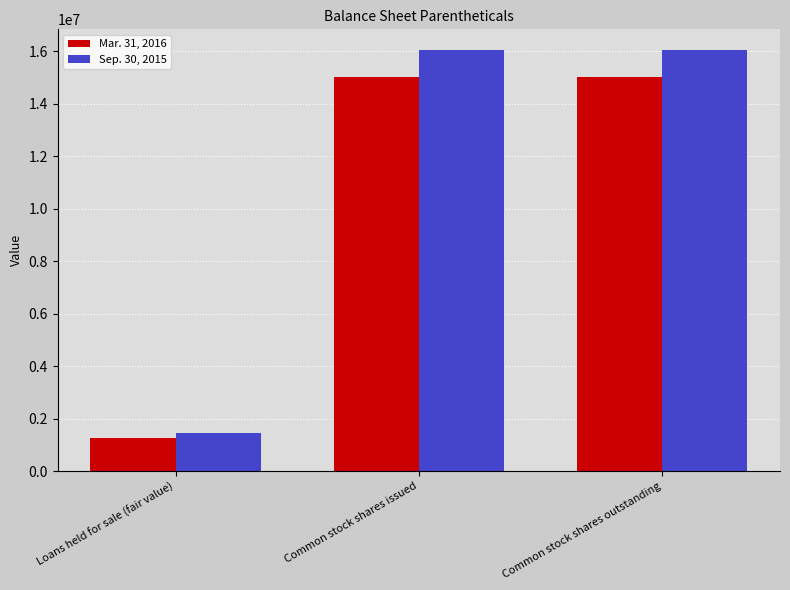

At Loans held for sale (fair value), list the series in order from largest to smallest.

Sep. 30, 2015, Mar. 31, 2016